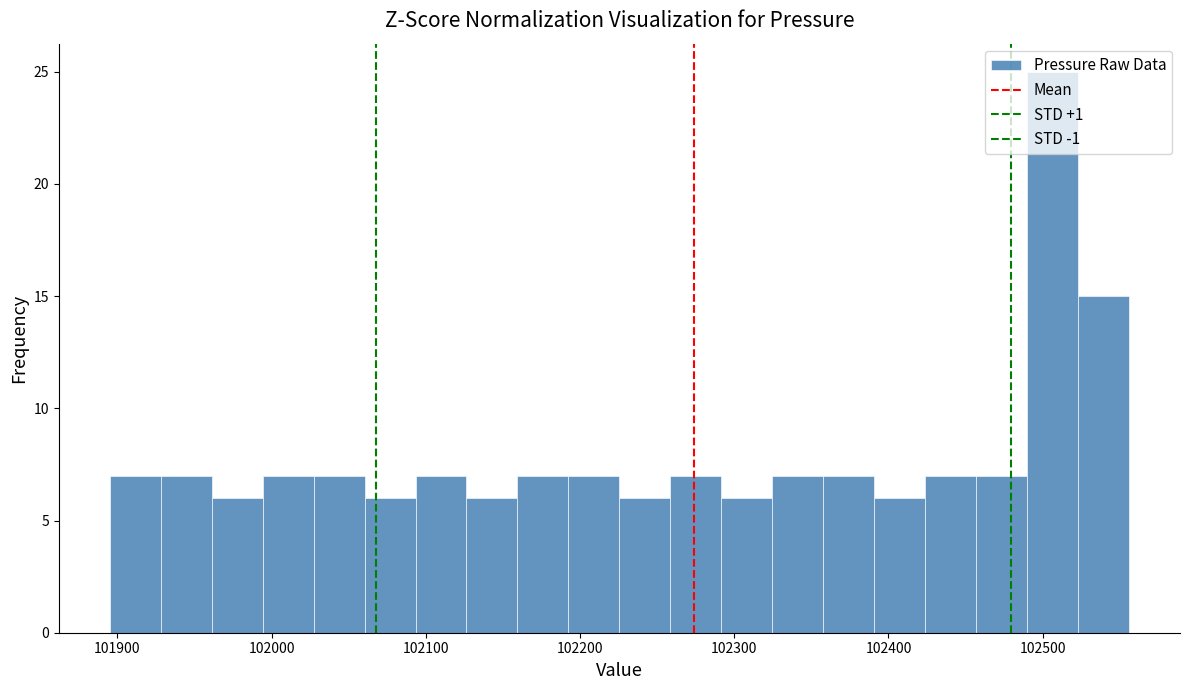

Around what value on the x-axis is the tallest bar? Give the approximate position of its centre, as read against the axis.

102510